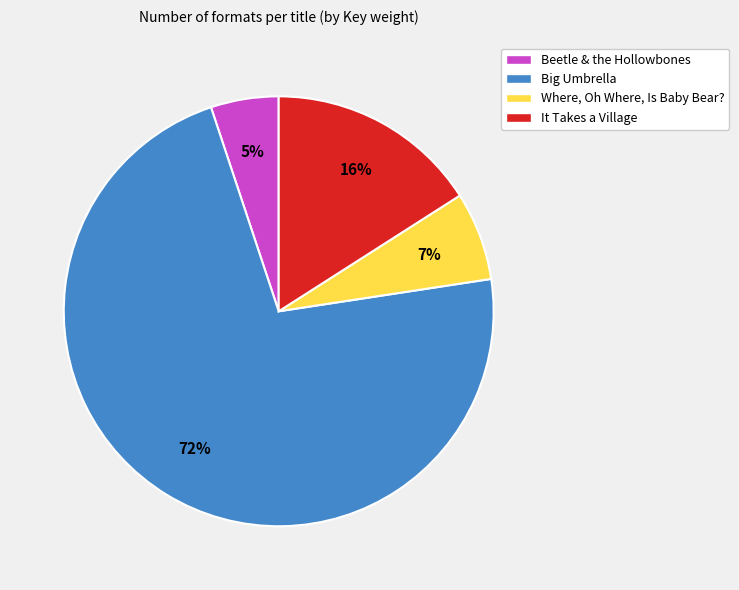

What percentage is the Beetle & the Hollowbones slice, to the nearest percent?

5%